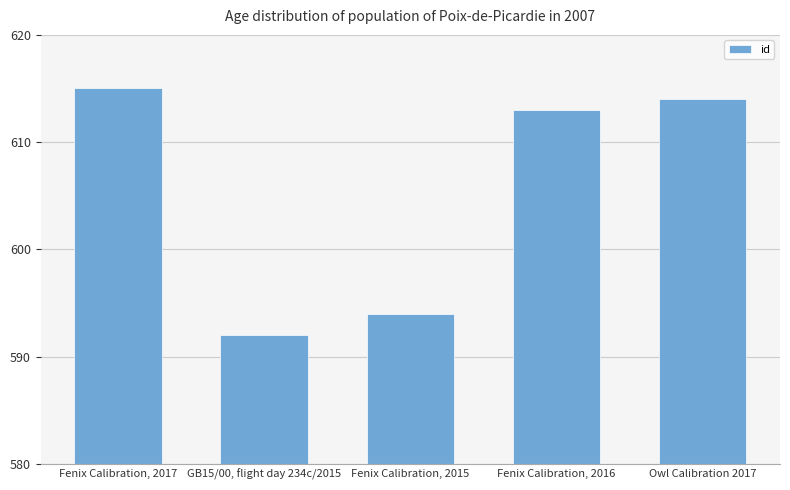

Rank the categories by value from highest to lowest.

Fenix Calibration, 2017, Owl Calibration 2017, Fenix Calibration, 2016, Fenix Calibration, 2015, GB15/00, flight day 234c/2015